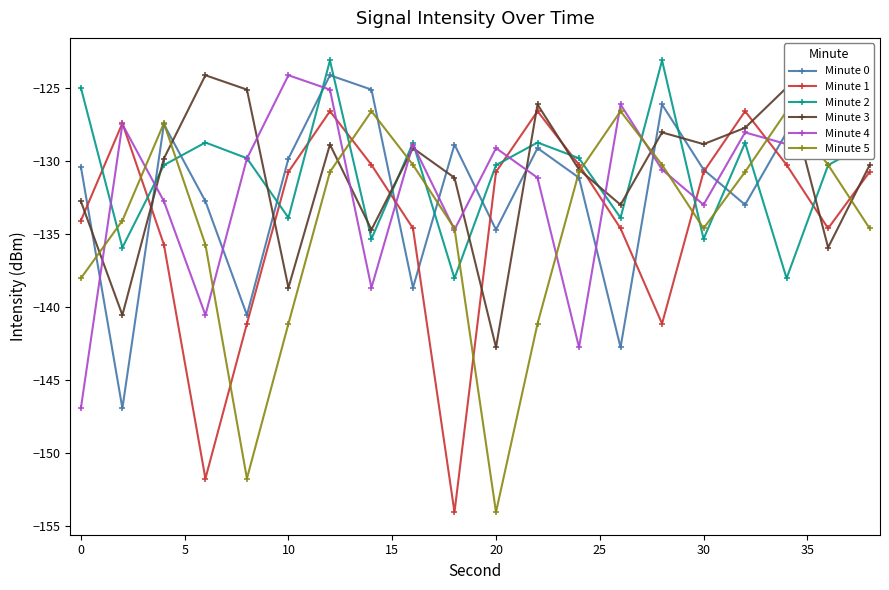

List the series in order of their peak value, highest first.

Minute 2, Minute 0, Minute 3, Minute 4, Minute 1, Minute 5